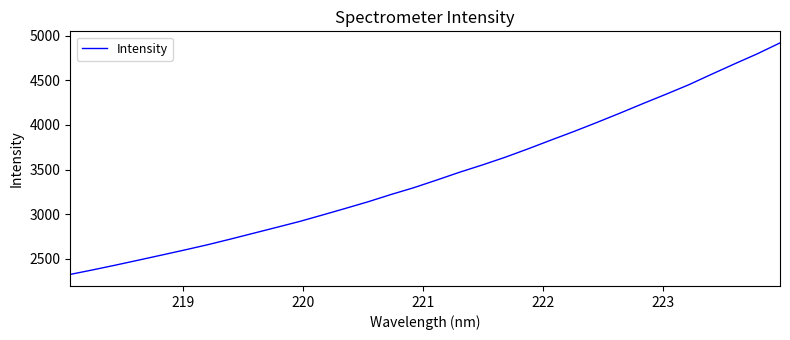

What is the minimum value shown in the chart?

2327.4